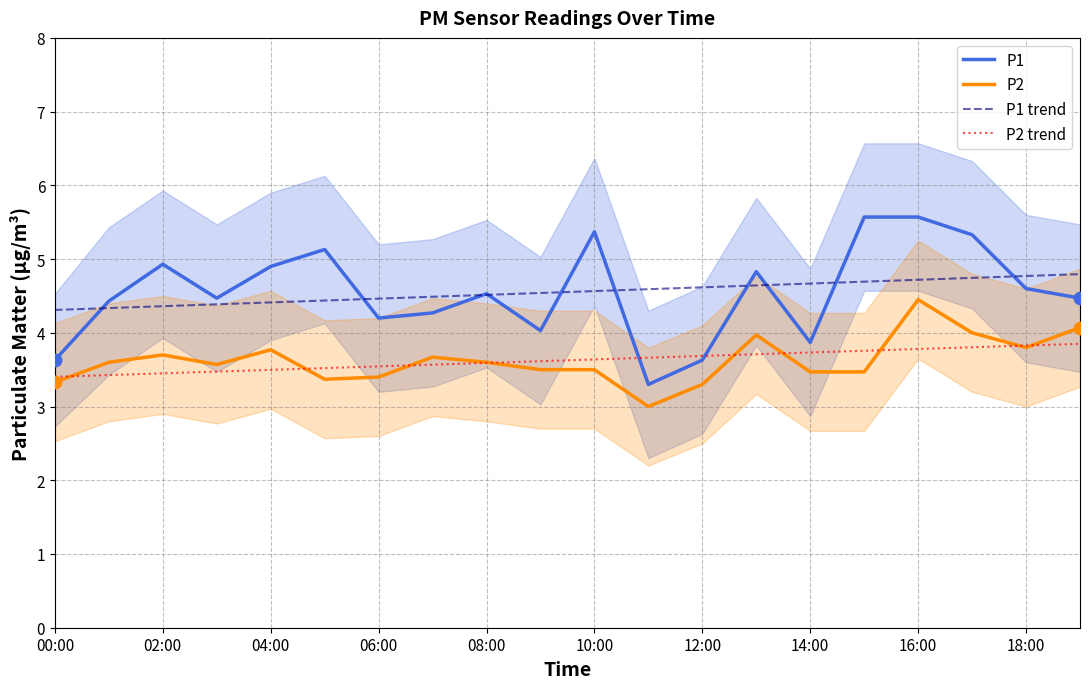

Which series has the widest spread of Y values?

P1